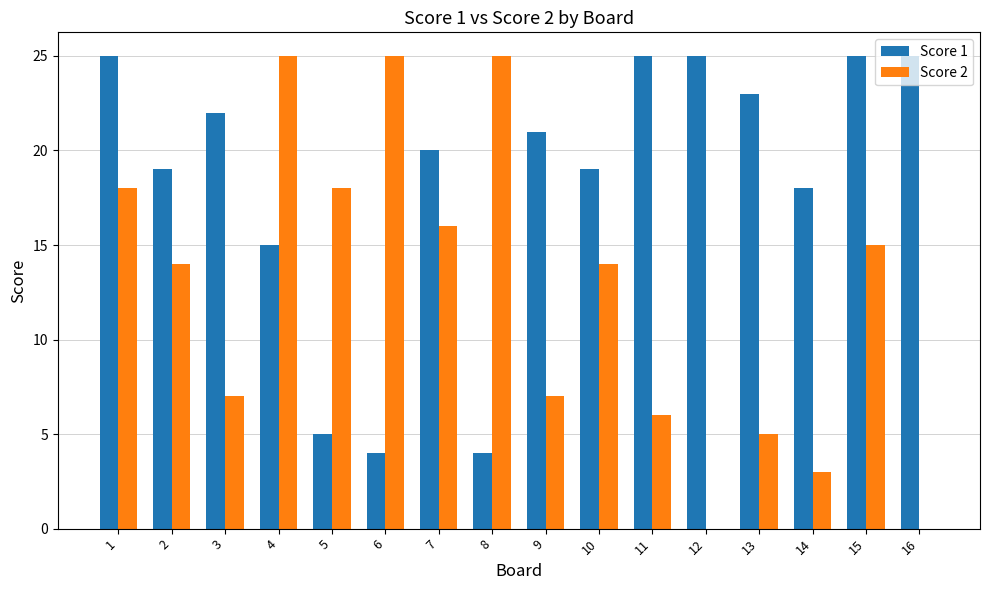

Does the chart contain stacked bars?

No